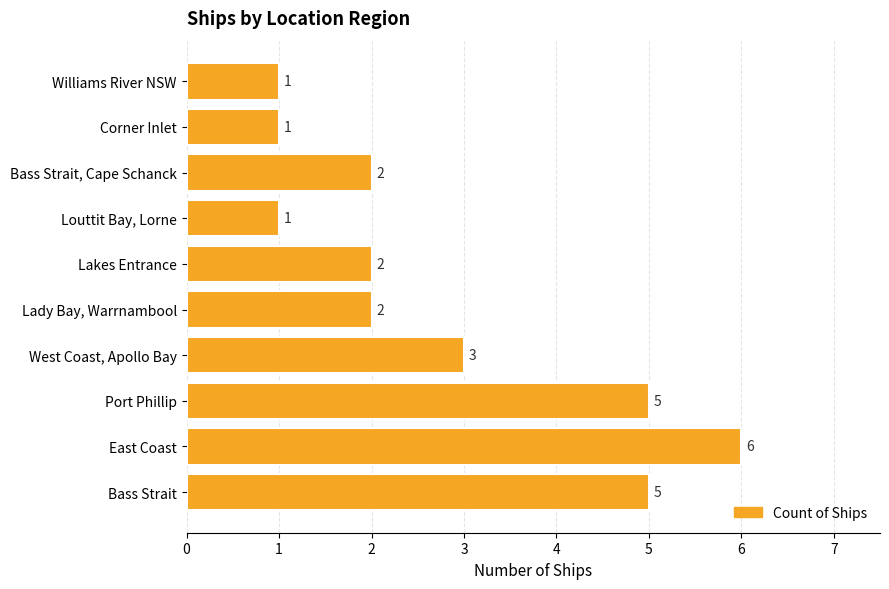

Is it true that the value at Bass Strait, Cape Schanck is 3?

False